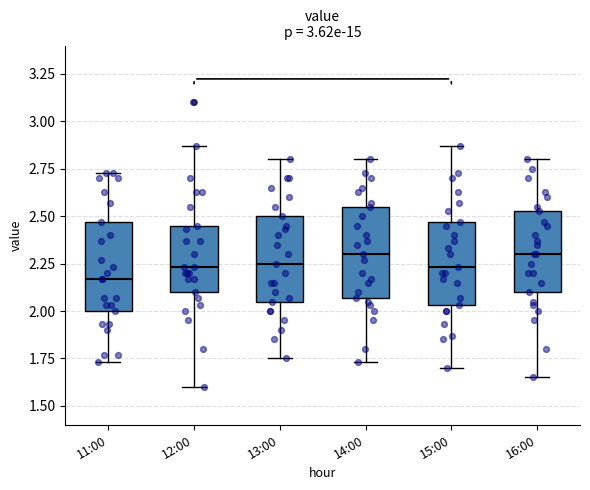

Reading left to right, read every box against the y-axis: the position of its median line, the range the box covers, and the ends of its whiskers. The values are not printed on the chart, so give them approximately, as read against the axis.

11:00: median 2.15, box 2.00 to 2.45, whiskers 1.75 to 2.75
12:00: median 2.25, box 2.10 to 2.45, whiskers 1.60 to 2.85
13:00: median 2.25, box 2.05 to 2.50, whiskers 1.75 to 2.80
14:00: median 2.30, box 2.05 to 2.55, whiskers 1.75 to 2.80
15:00: median 2.25, box 2.05 to 2.45, whiskers 1.70 to 2.85
16:00: median 2.30, box 2.10 to 2.55, whiskers 1.65 to 2.80